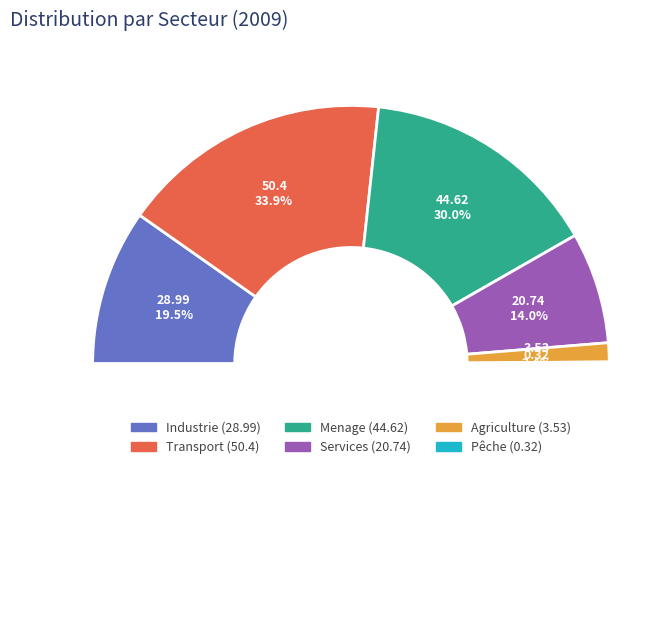

Which slice is the smallest?

Pêche